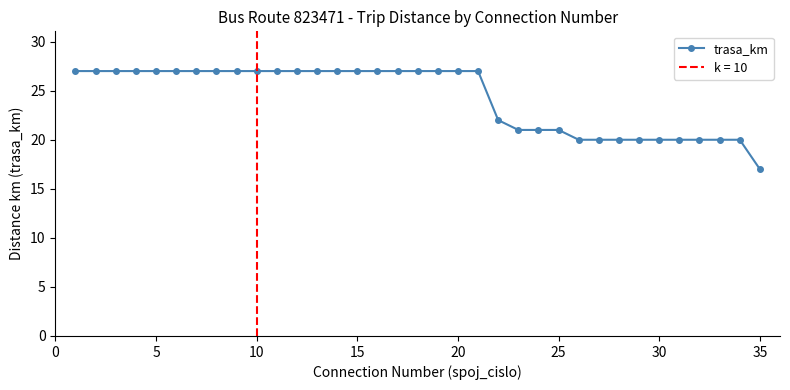

True or false: there are more than 1 points higher than both neighbors.

False